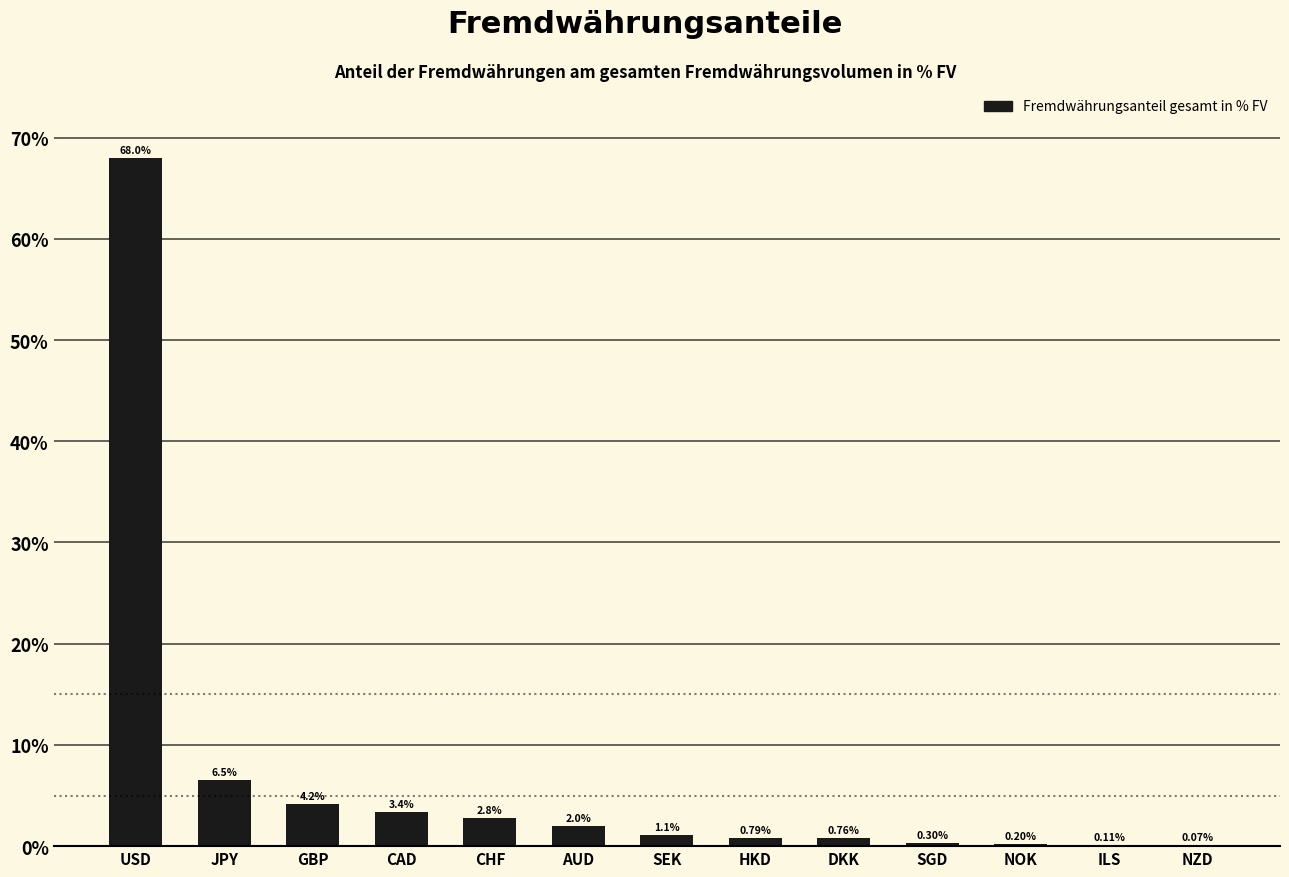

Where is the data nearest to the value 34?

JPY